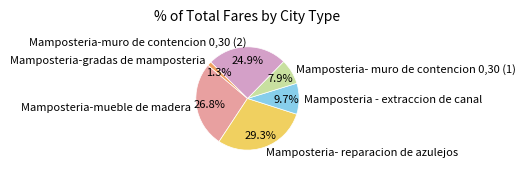

How much of the chart is everything except Mamposteria-mueble de madera?

73.2%